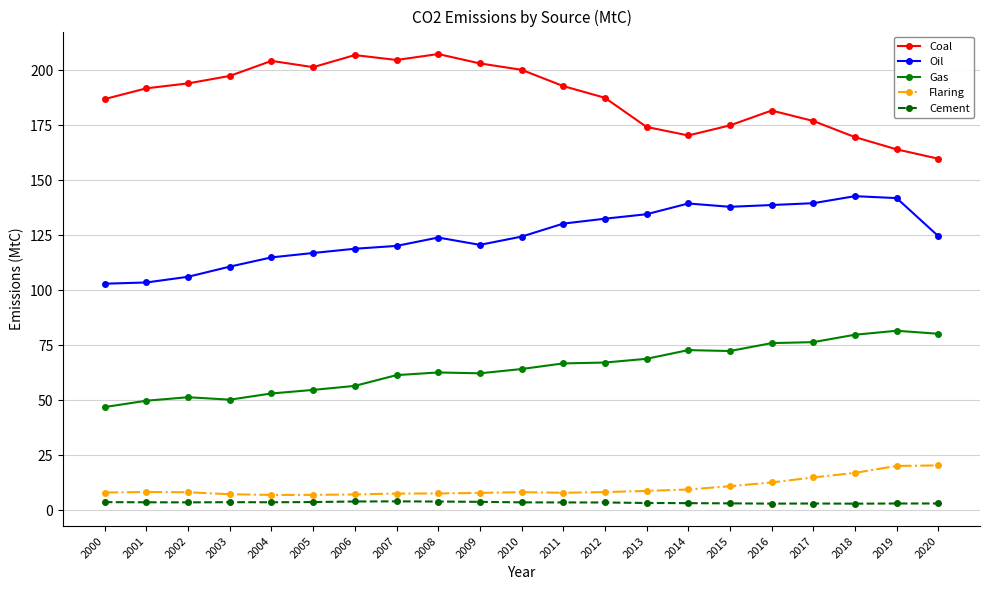

The value of Oil at 2017 is 45.2. True or false?

False